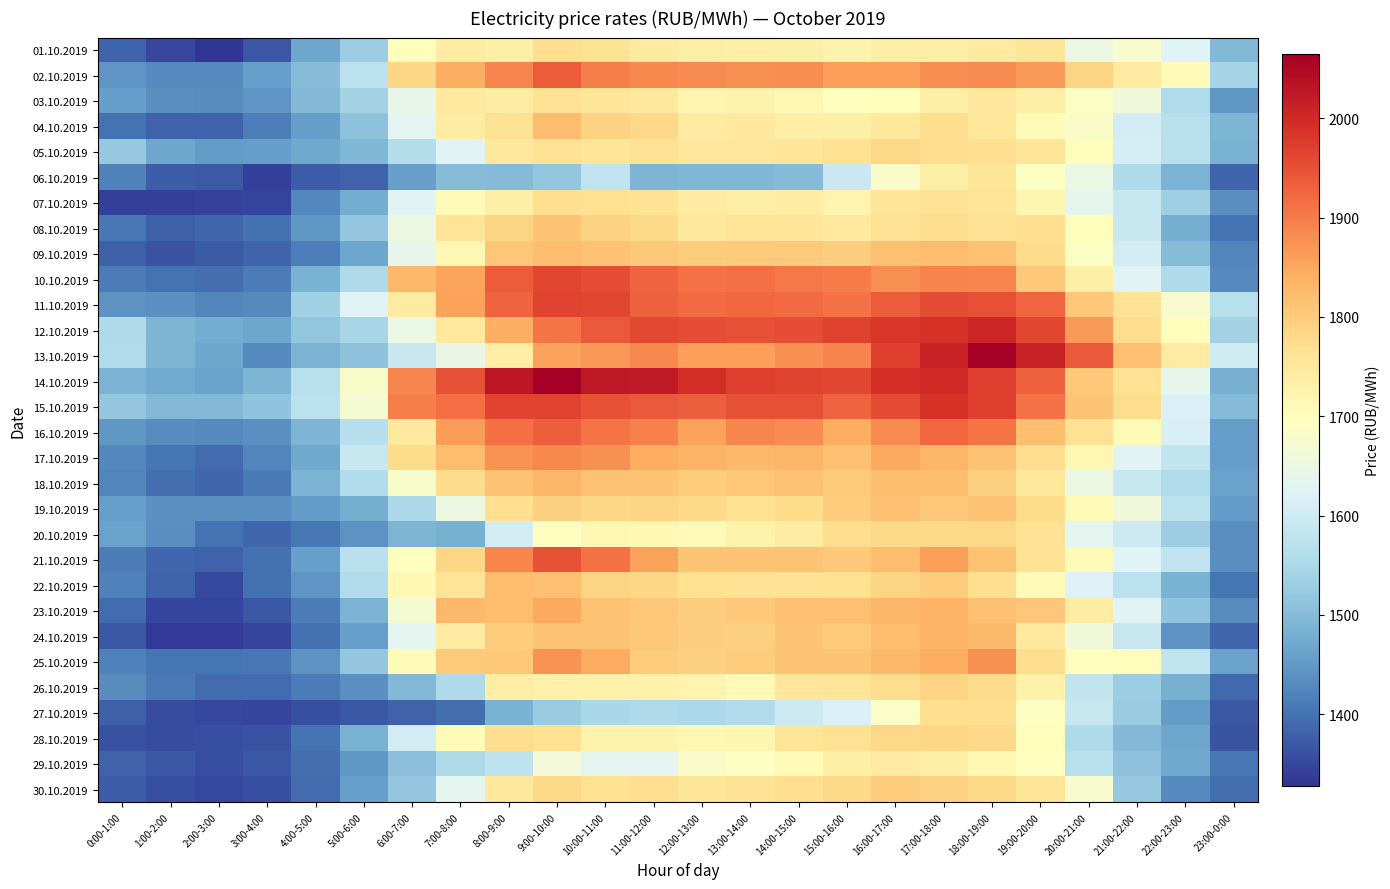

What is the difference between the highest and lowest values at 5:00-6:00?

313.9